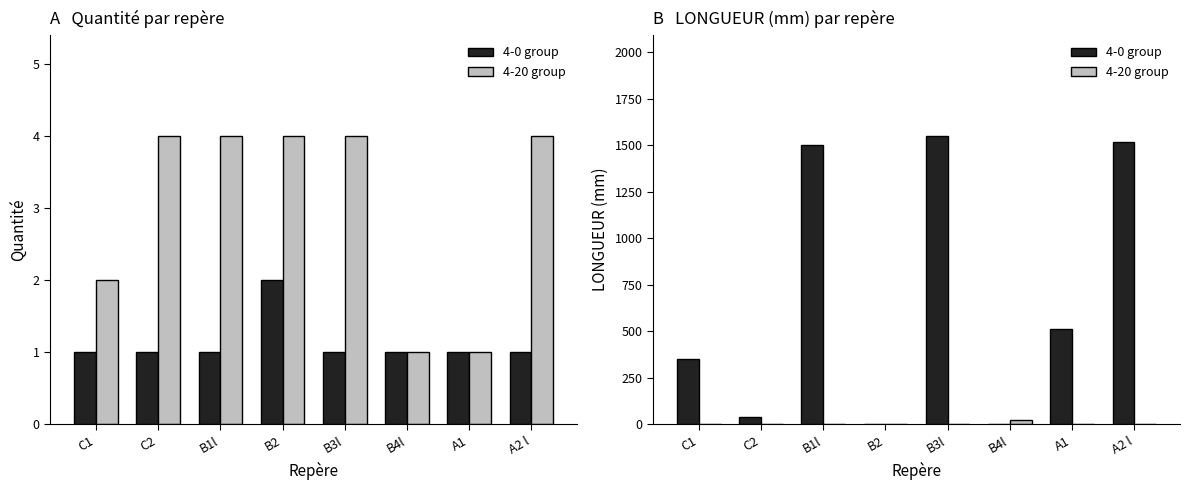

What is the difference between the second highest and minimum values in the 4-0 group series?

1520